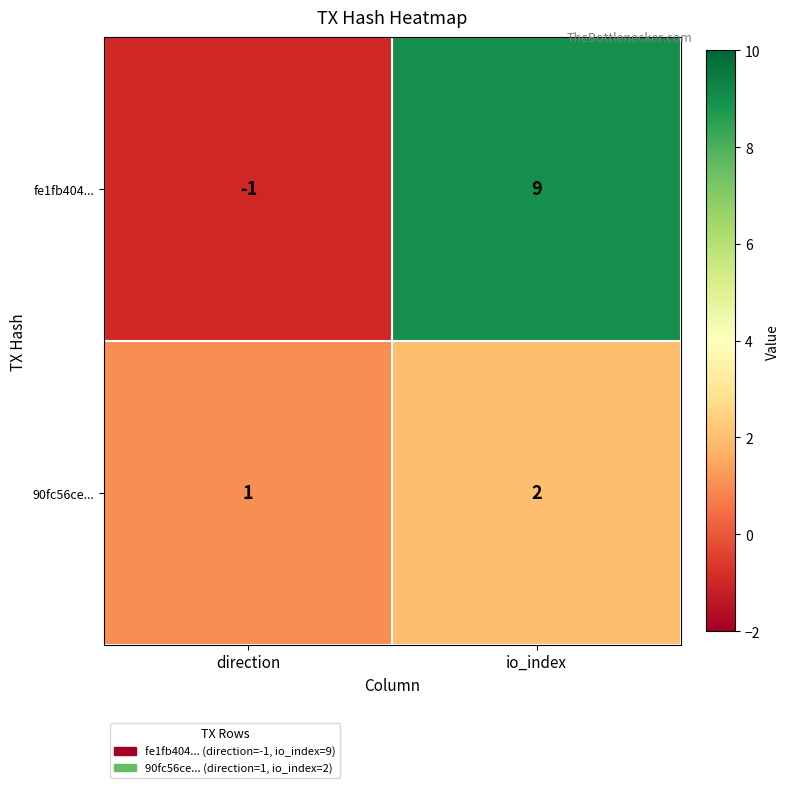

Reading right to left, transcribe all the data shown in this chart.

fe1fb404...: io_index=9	direction=-1
90fc56ce...: io_index=2	direction=1